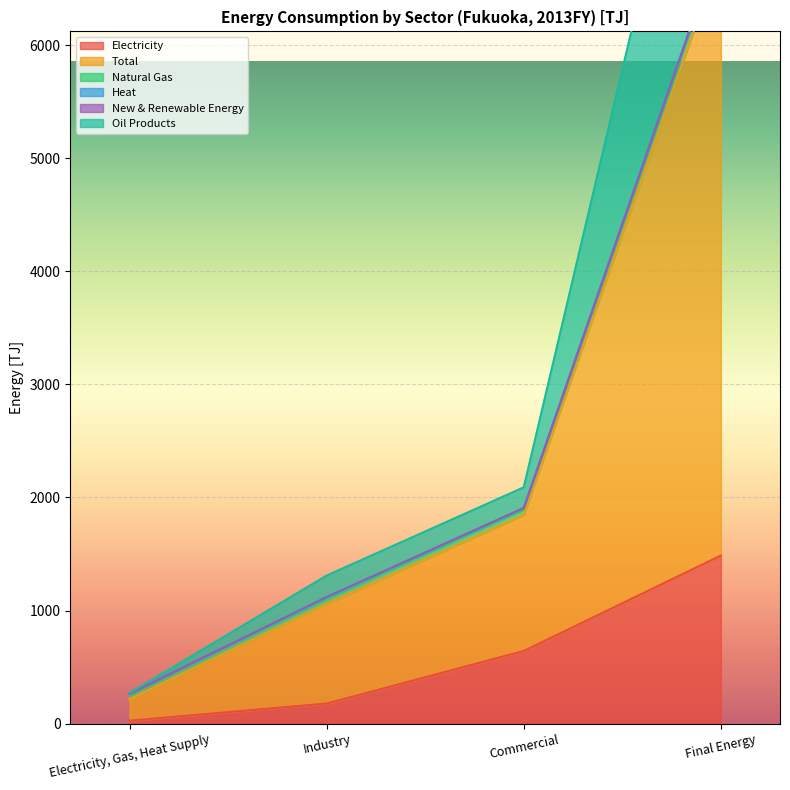

True or false: Electricity has more than 1 points higher than both neighbors.

False